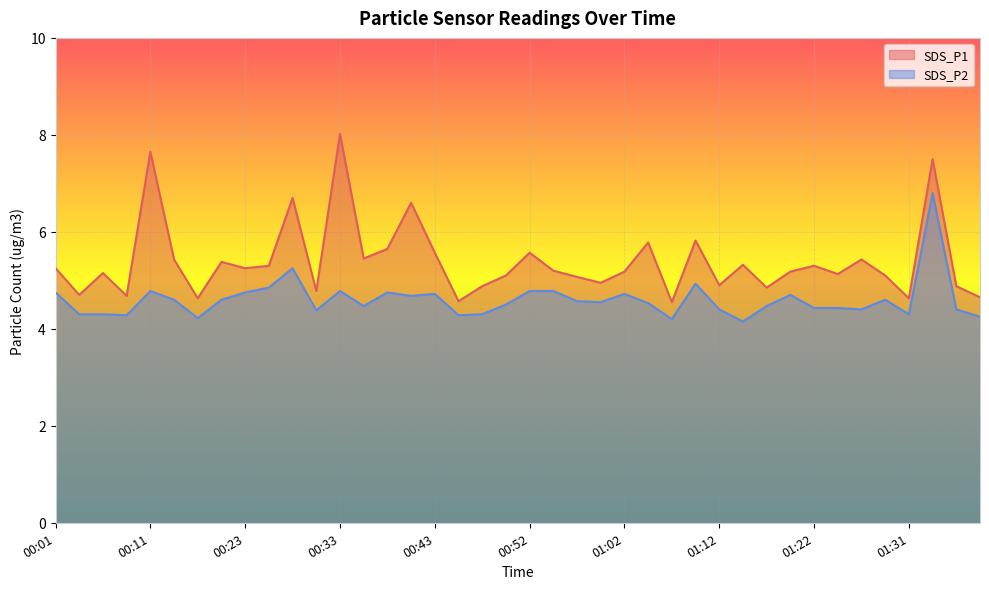

Reading left to right, extract all data points from this chart.

SDS_P1: 00:01=5.2	00:03=4.7	00:06=5.2	00:08=4.7	00:11=7.7	00:13=5.4	00:16=4.6	00:18=5.4	00:23=5.2	00:26=5.3	00:28=6.7	00:31=4.8	00:33=8.0	00:35=5.5	00:38=5.7	00:40=6.6	00:43=5.6	00:45=4.6	00:48=4.9	00:50=5.1	00:52=5.6	00:55=5.2	00:57=5.1	01:00=5.0	01:02=5.2	01:05=5.8	01:07=4.5	01:09=5.8	01:12=4.9	01:14=5.3	01:17=4.8	01:19=5.2	01:22=5.3	01:24=5.1	01:27=5.4	01:29=5.1	01:31=4.6	01:34=7.5	01:36=4.9	01:39=4.7
SDS_P2: 00:01=4.8	00:03=4.3	00:06=4.3	00:08=4.3	00:11=4.8	00:13=4.6	00:16=4.2	00:18=4.6	00:23=4.8	00:26=4.8	00:28=5.2	00:31=4.4	00:33=4.8	00:35=4.5	00:38=4.8	00:40=4.7	00:43=4.7	00:45=4.3	00:48=4.3	00:50=4.5	00:52=4.8	00:55=4.8	00:57=4.6	01:00=4.5	01:02=4.7	01:05=4.5	01:07=4.2	01:09=4.9	01:12=4.4	01:14=4.2	01:17=4.5	01:19=4.7	01:22=4.4	01:24=4.4	01:27=4.4	01:29=4.6	01:31=4.3	01:34=6.8	01:36=4.4	01:39=4.2